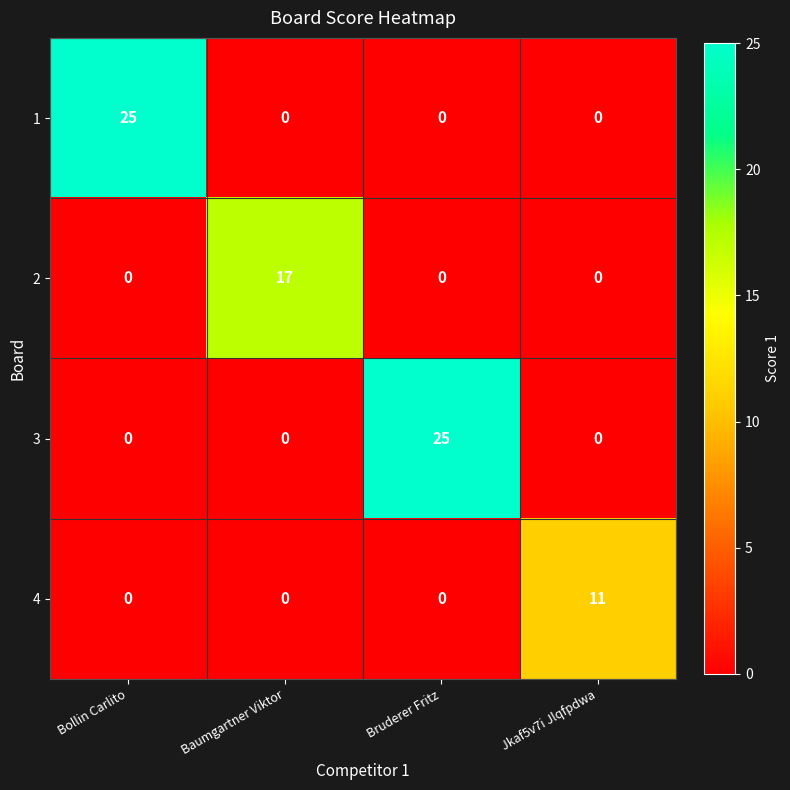

Count the 2 values in the range 0 to 17.

4